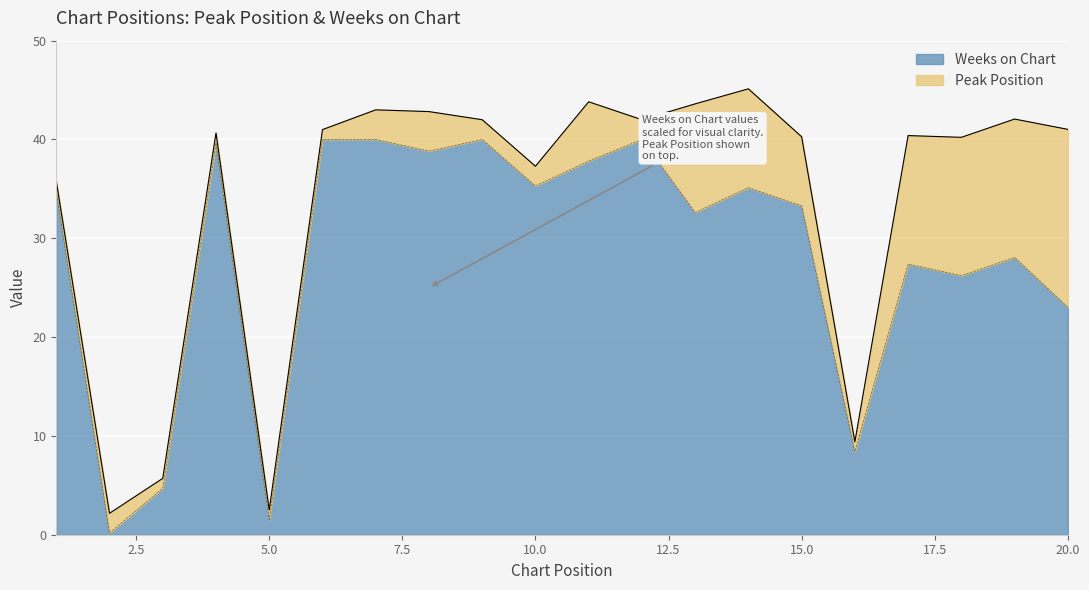

What is the highest value of the Weeks on Chart series?

40.0